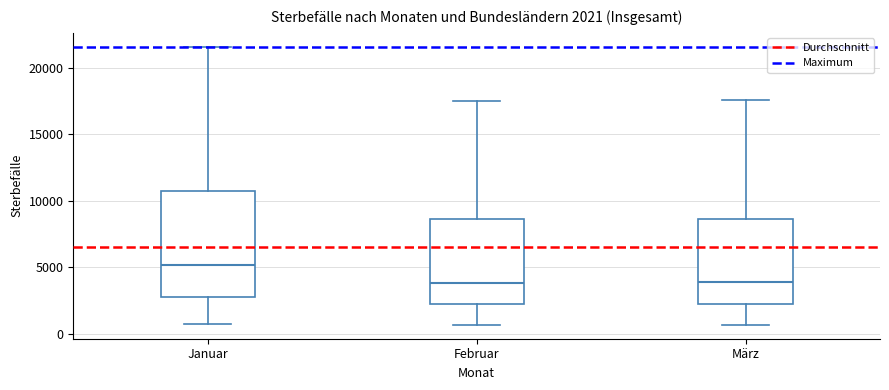

Which box has the highest median line?

Januar